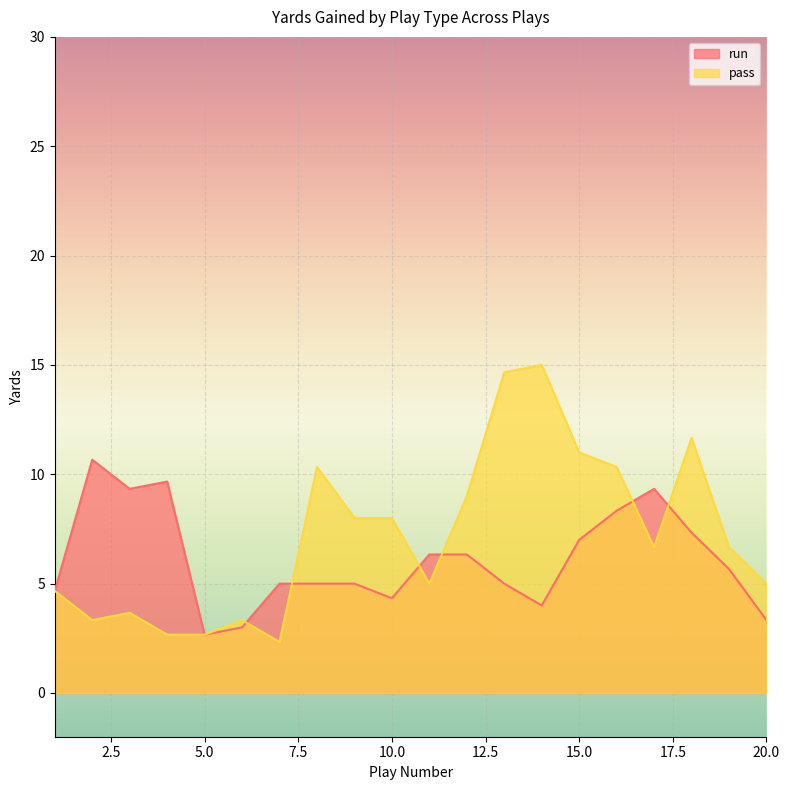

Rank the series by their maximum value, from highest to lowest.

pass, run